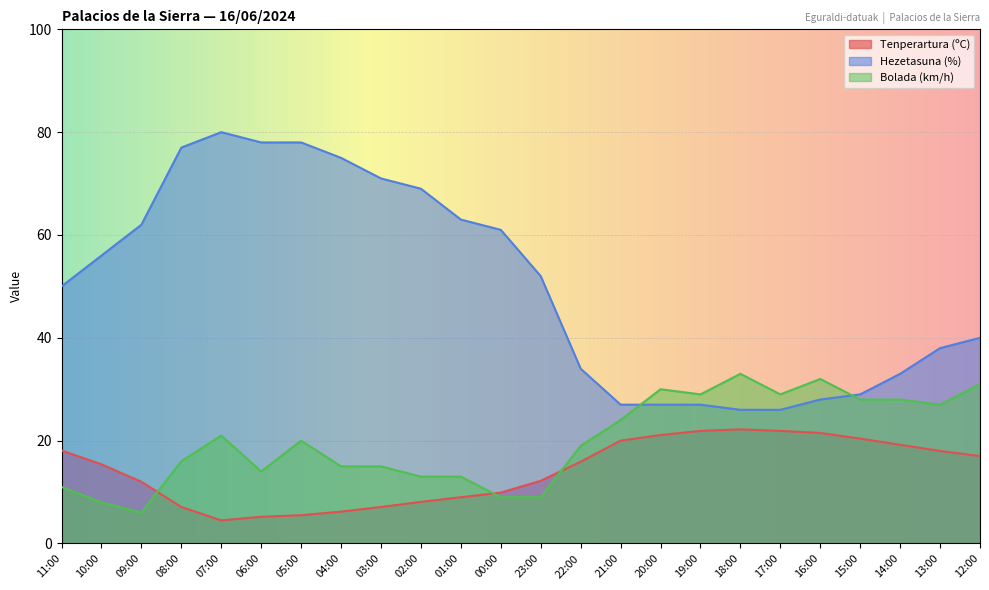

How many values in the Bolada (km/h) series exceed 20?

11